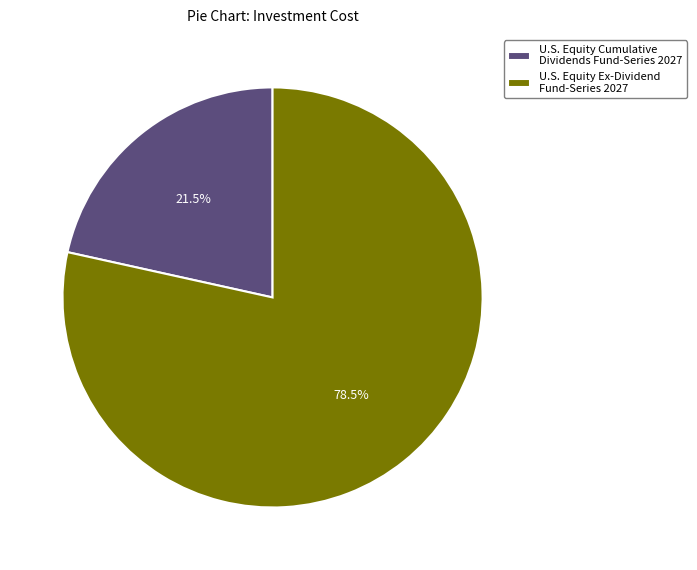

Rank the categories by value from lowest to highest.

U.S. Equity Cumulative Dividends Fund-Series 2027, U.S. Equity Ex-Dividend Fund-Series 2027